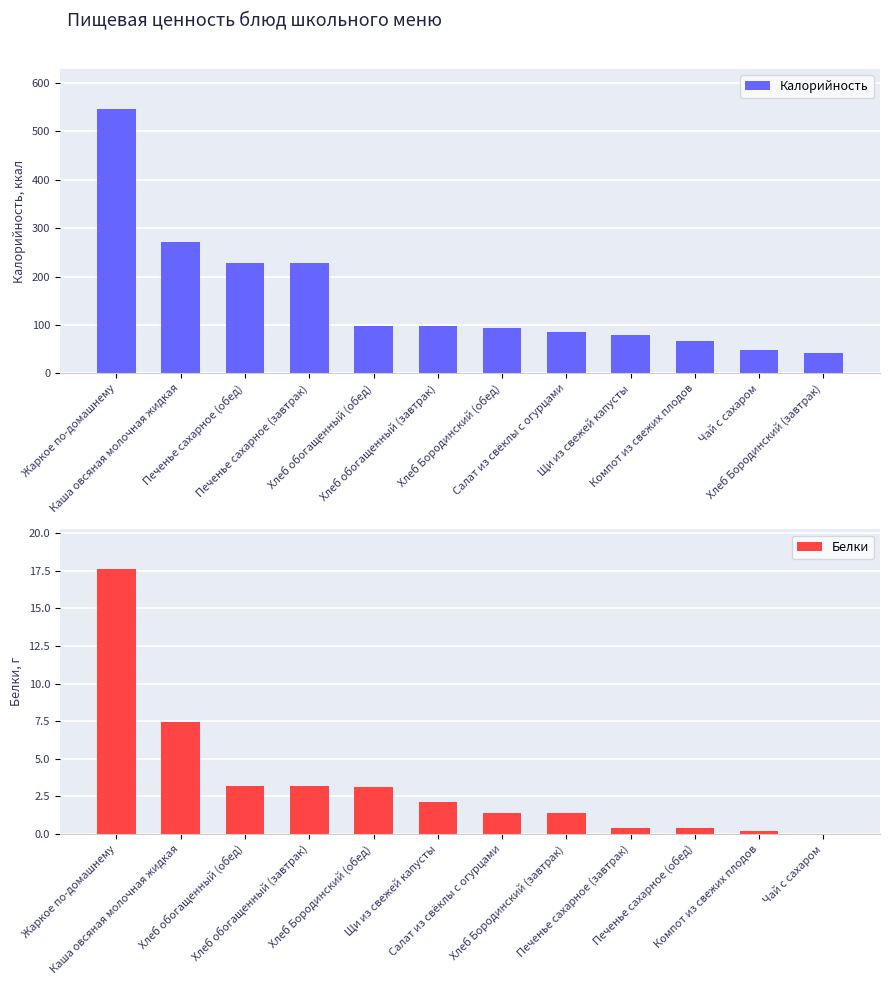

Rank the series by their maximum value, from lowest to highest.

Белки, Калорийность